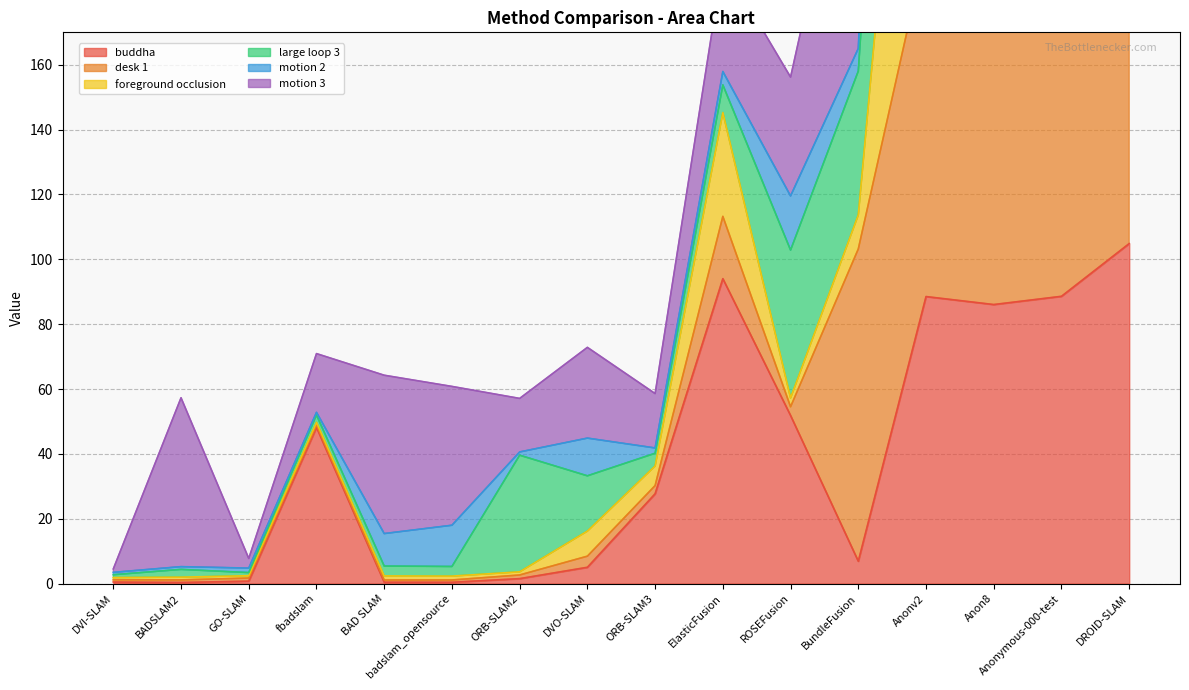

The value of buddha at DVO-SLAM is 5.0. True or false?

True